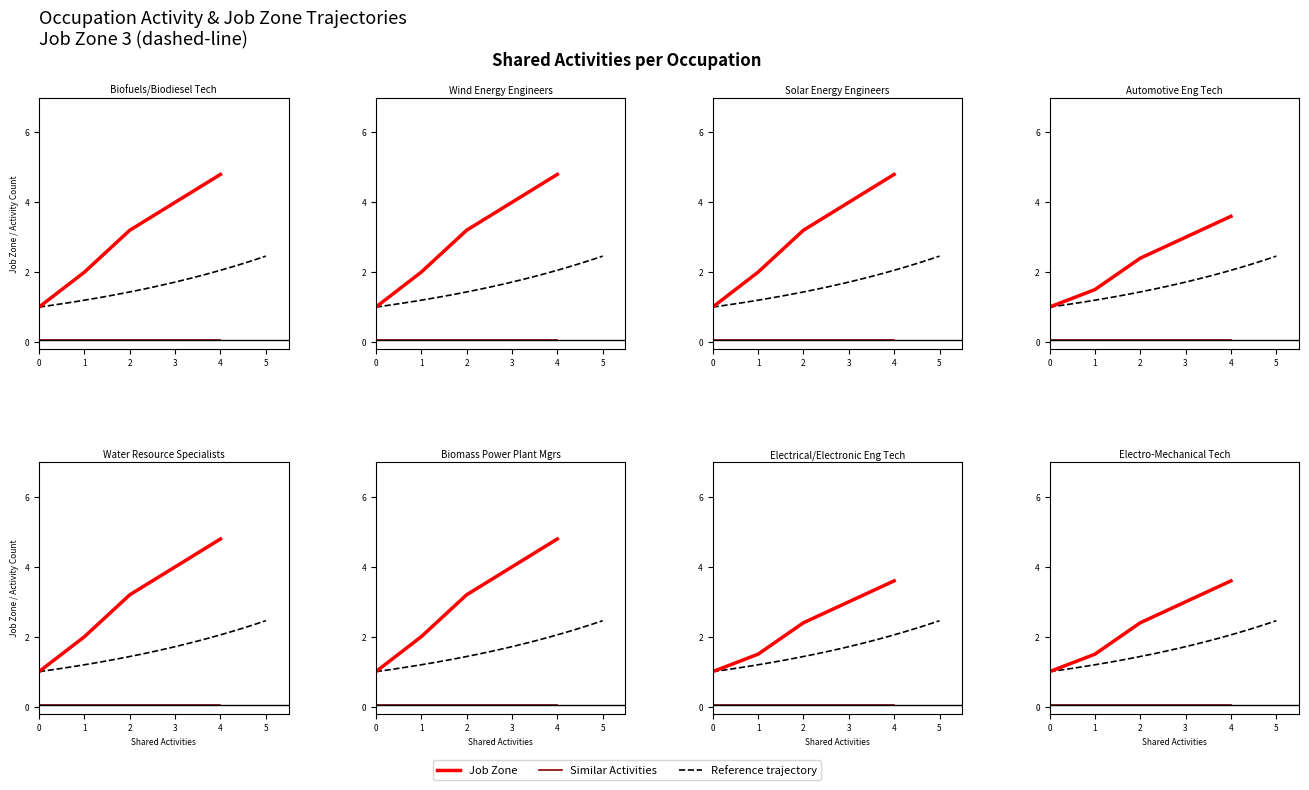

Which series has the largest total across all categories?

Job Zone